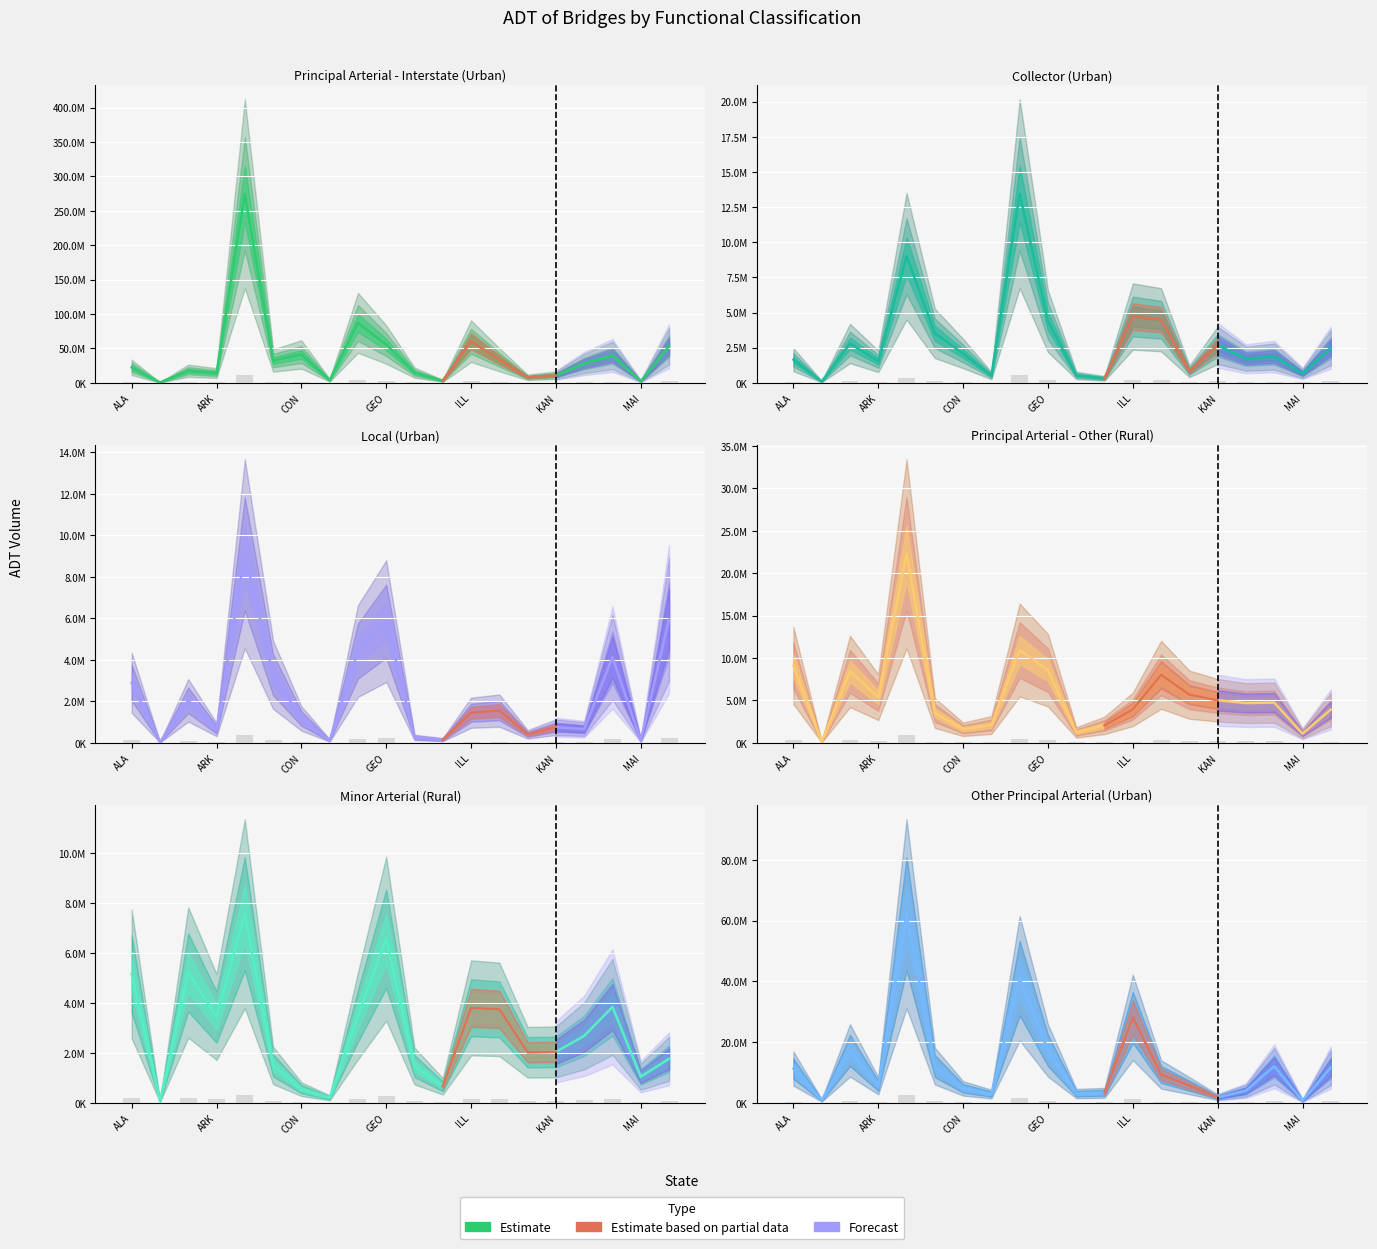

What is the label of the 16th bar from the left?

KAN